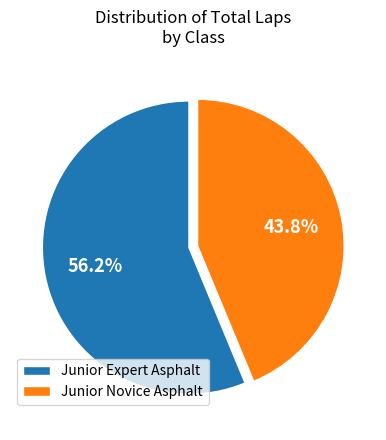

Rank the categories by value from highest to lowest.

Junior Expert Asphalt, Junior Novice Asphalt